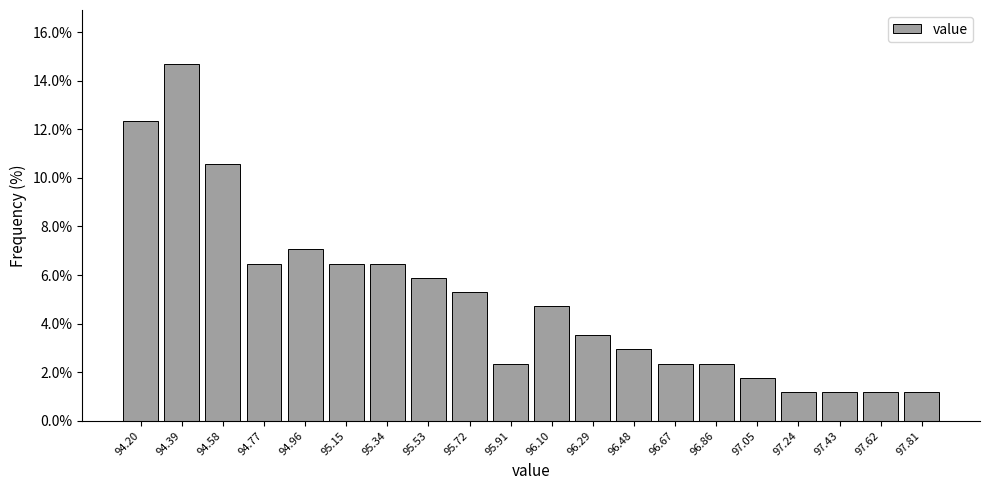

Reading right to left, transcribe all the data shown in this chart.

1.2	1.2	1.2	1.2	1.8	2.4	2.4	2.9	3.5	4.7	2.4	5.3	5.9	6.5	6.5	7.1	6.5	10.6	14.7	12.4